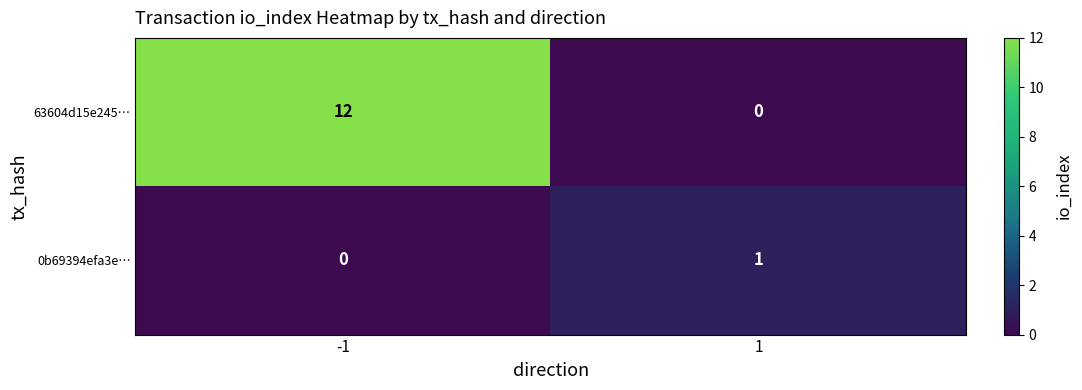

The 0b69394efa3e… series shows 1 at 1. True or false?

True